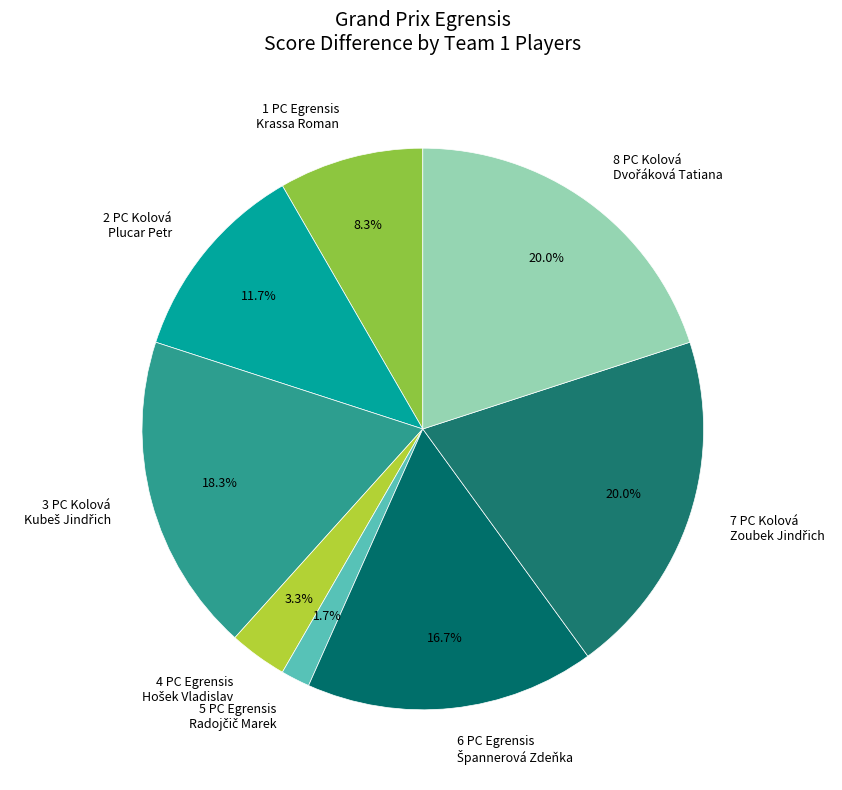

Does 1 PC Egrensis Krassa Roman represent more than half of the total?

No